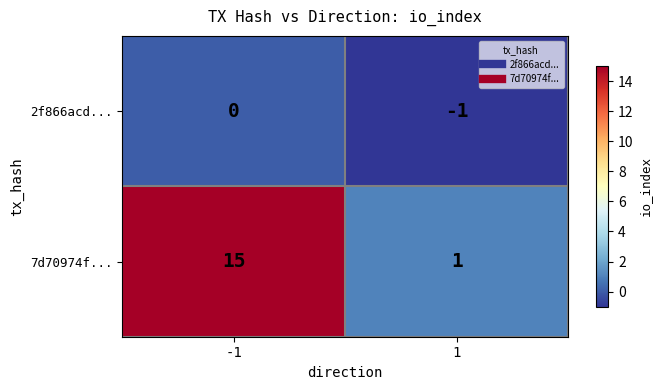

What is the difference between the highest and lowest values at 1?

2